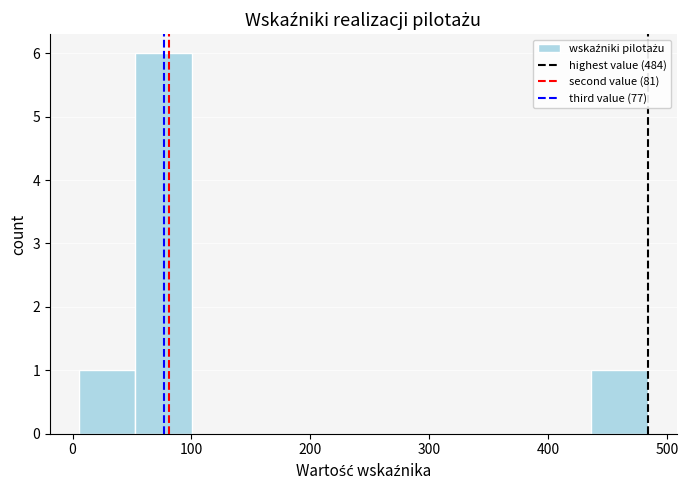

Over which range of the x-axis is the bar tallest?

50 to 100